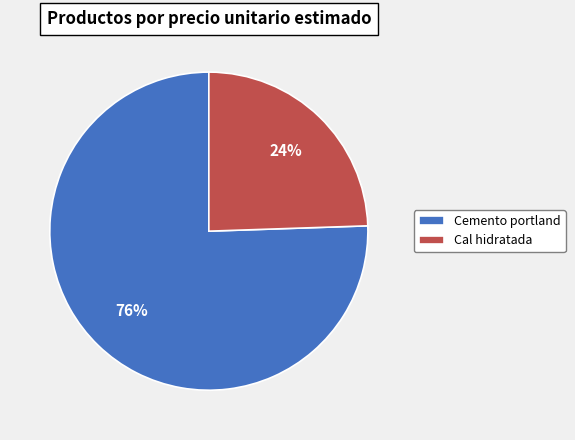

Approximately how many times larger is the value at Cal hidratada compared to Cemento portland?

0.3